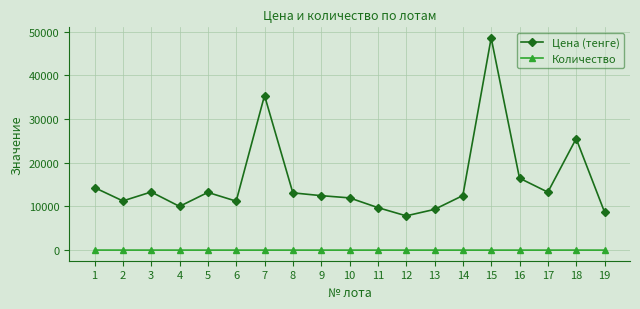

True or false: Количество has more than 0 interior local peaks.

True